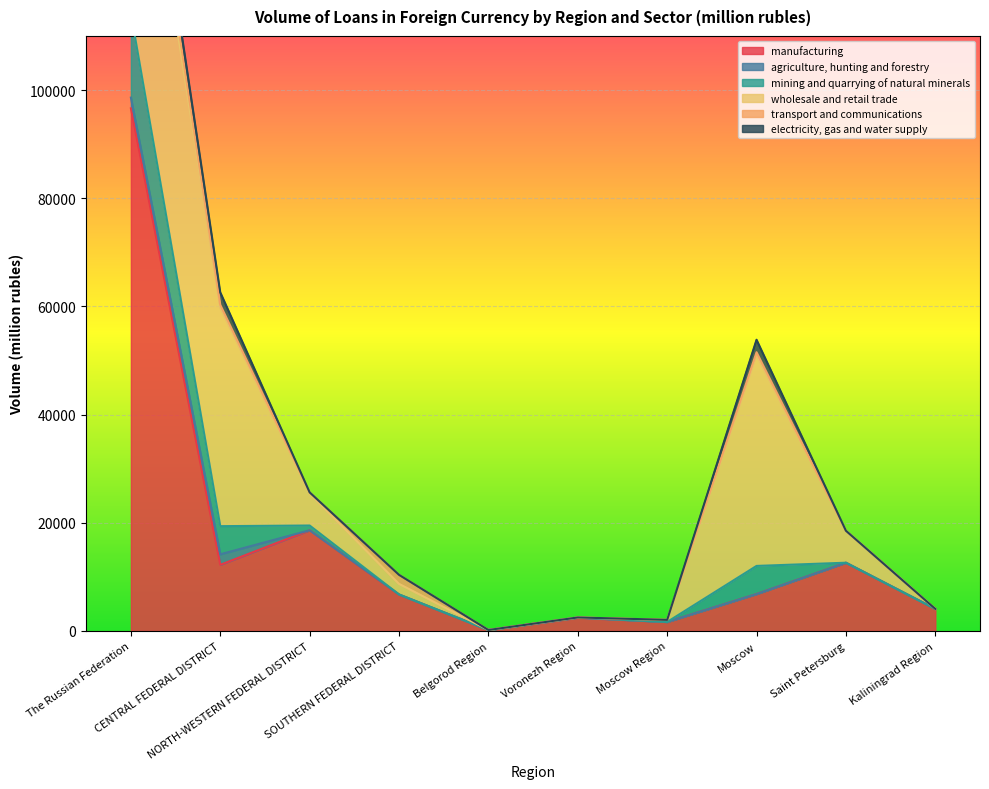

What is the label of the 6th point from the left?

Voronezh Region